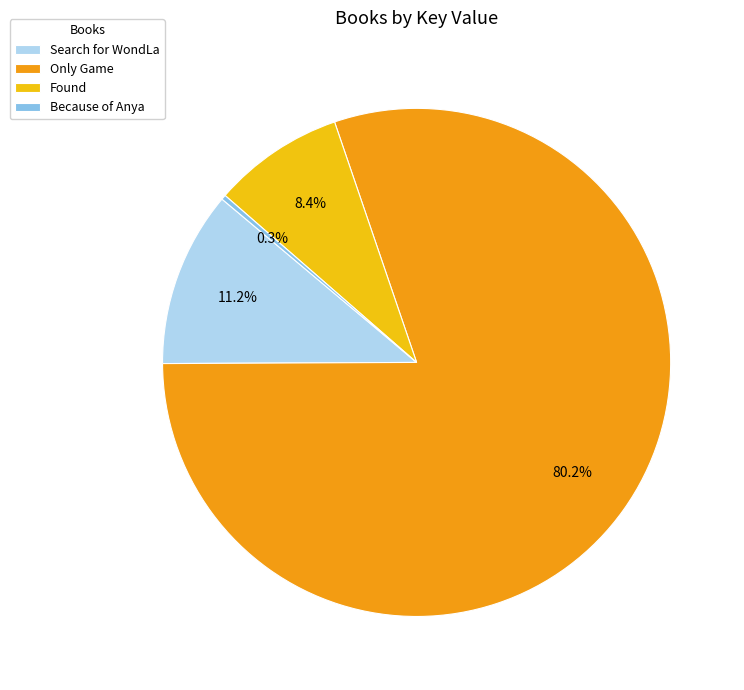

What is the ratio of the value at Only Game to the value at Search for WondLa?

7.2